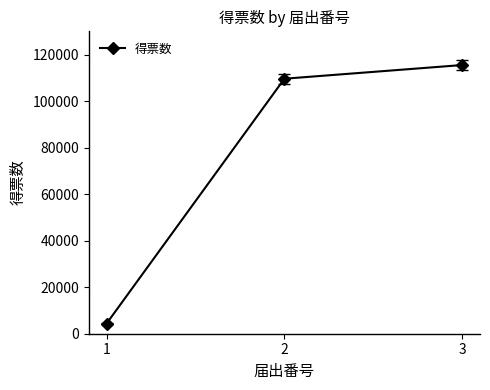

Rank the categories by value from lowest to highest.

1, 2, 3